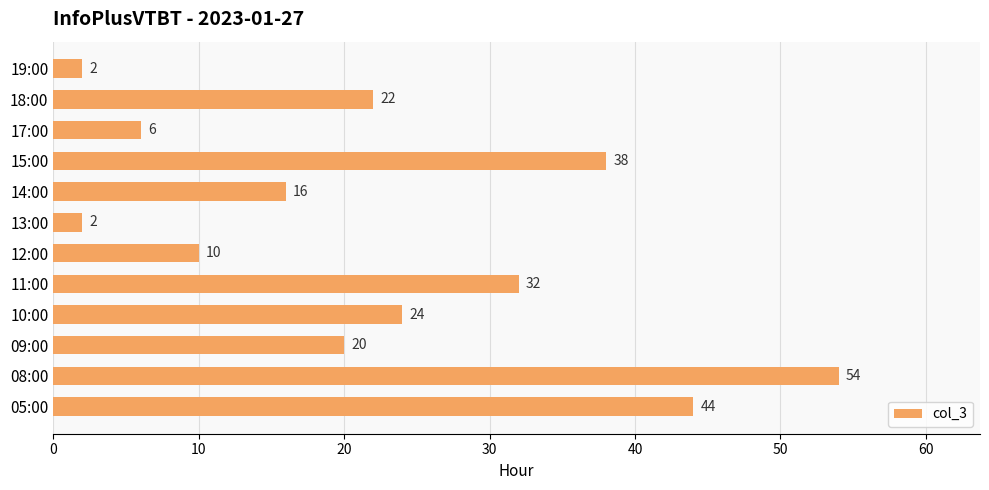

Reading top to bottom, list all the values displayed in this chart.

19:00=2	18:00=22	17:00=6	15:00=38	14:00=16	13:00=2	12:00=10	11:00=32	10:00=24	09:00=20	08:00=54	05:00=44